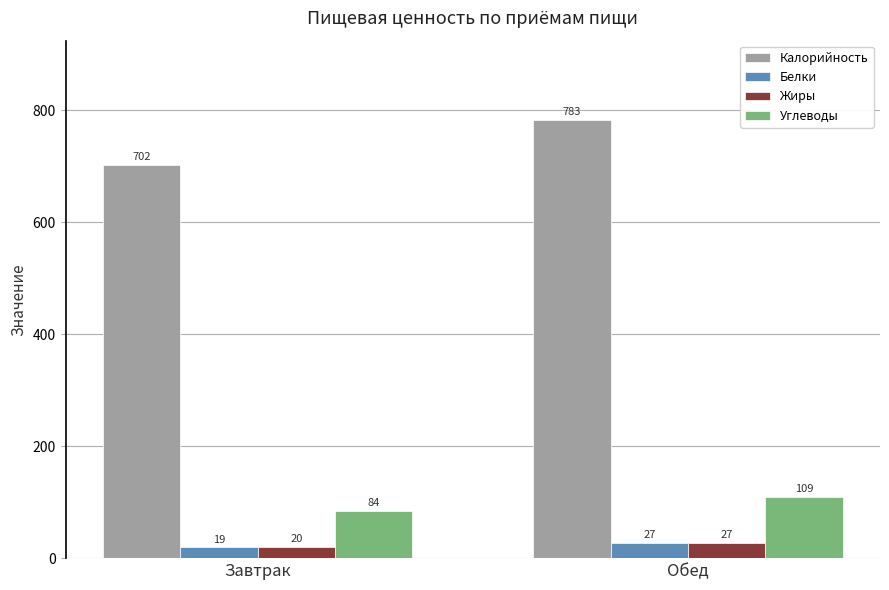

What position from the left is Завтрак?

1